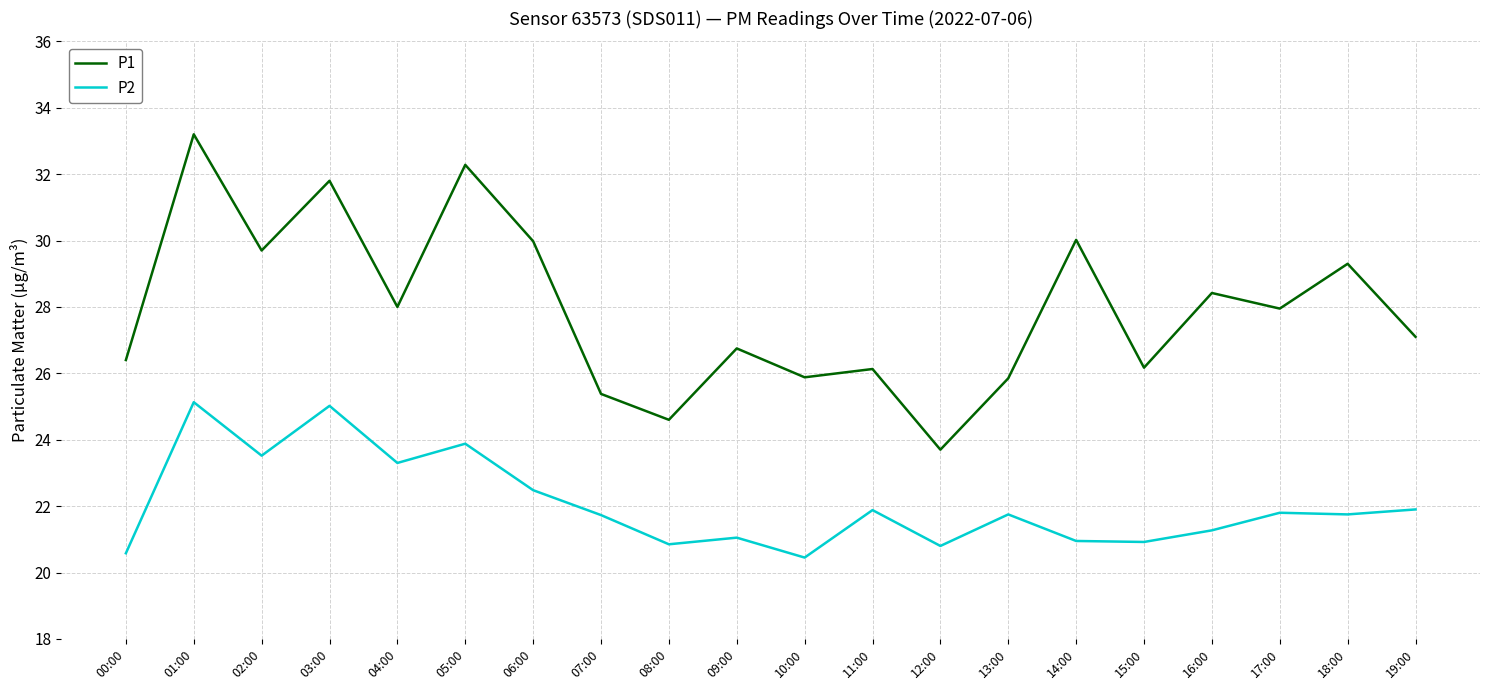

What position from the left is 07:00?

8